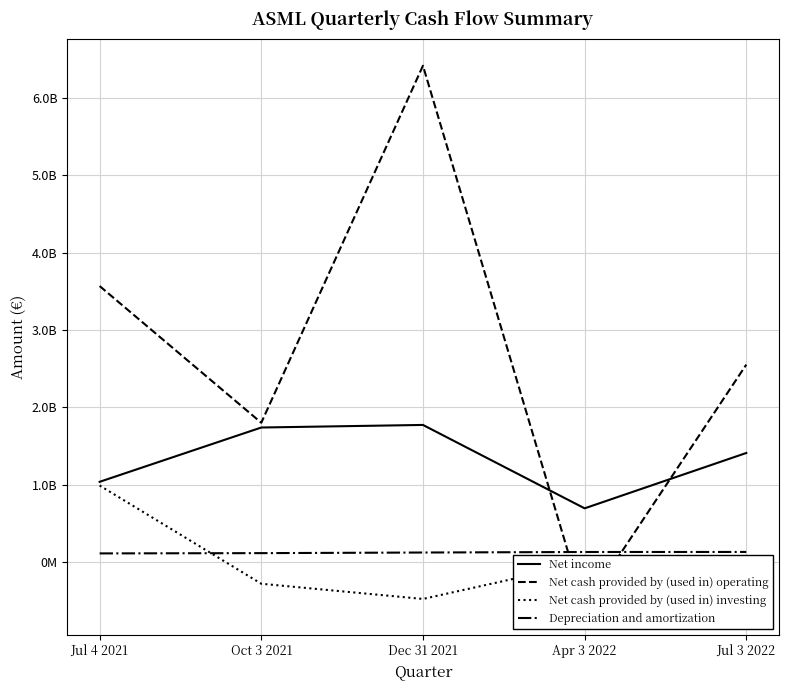

Which has a higher value, Apr 3 2022 or Jul 4 2021?

Jul 4 2021